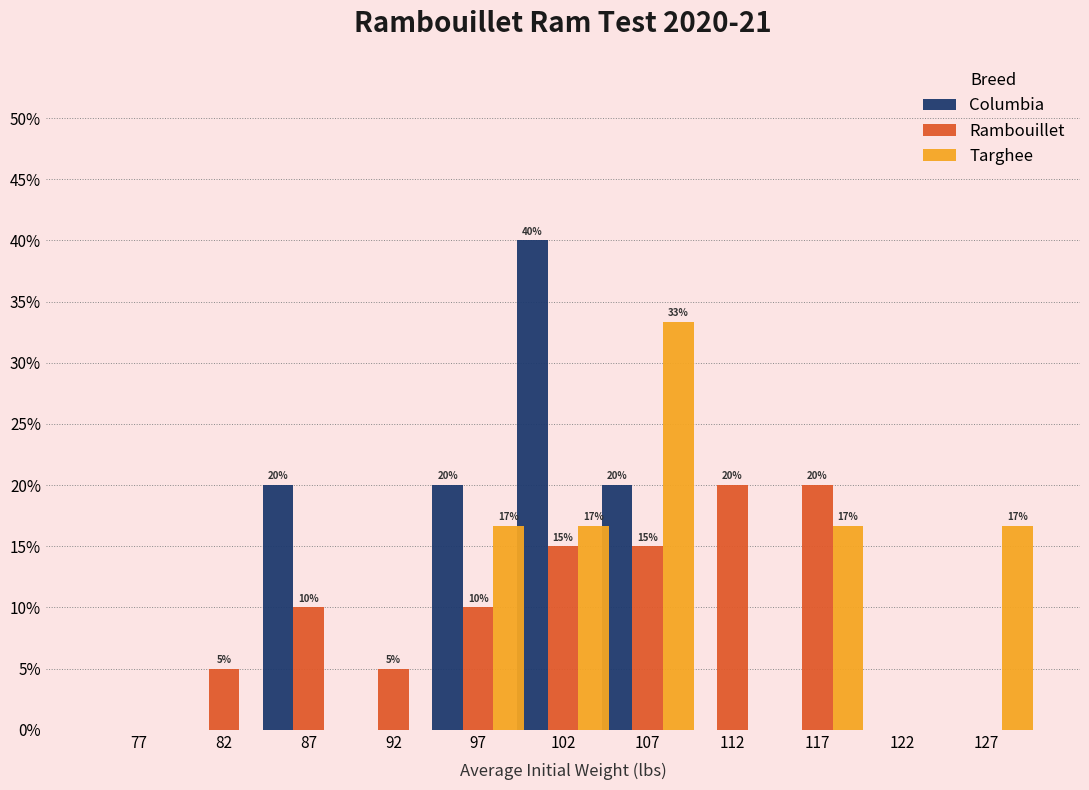

Count the number of categories in the chart.

11